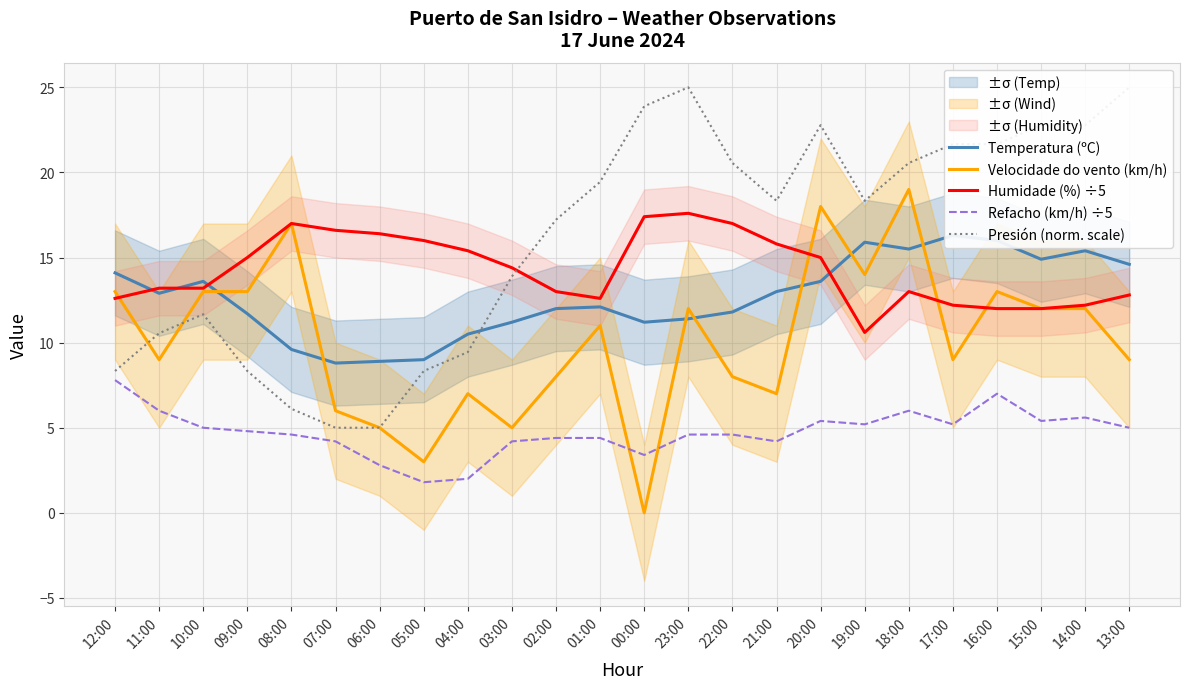

How many data points does each series have?

24